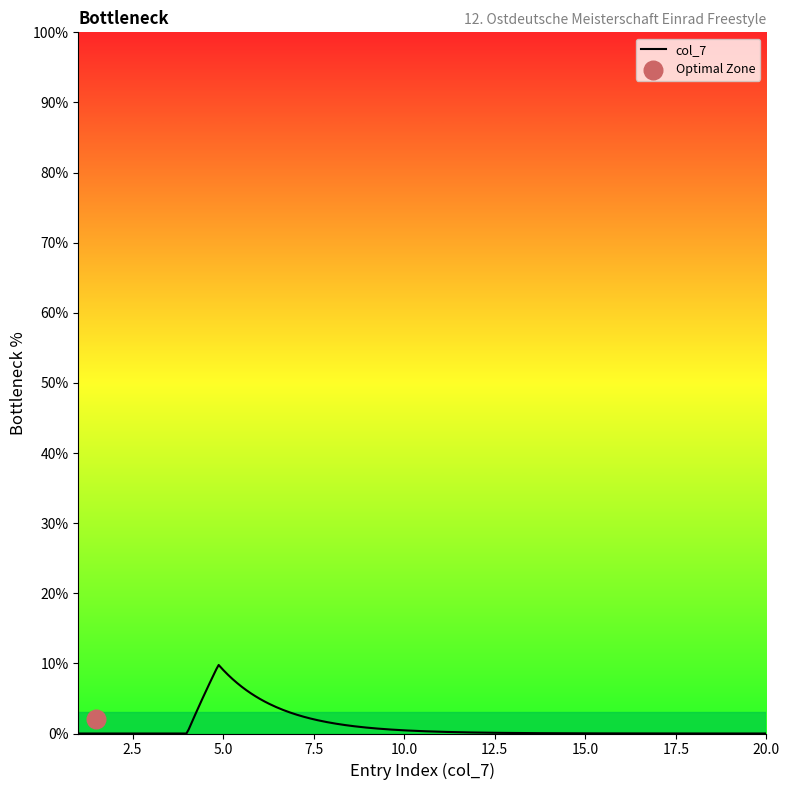

Between 4 and 13, which is larger?

13